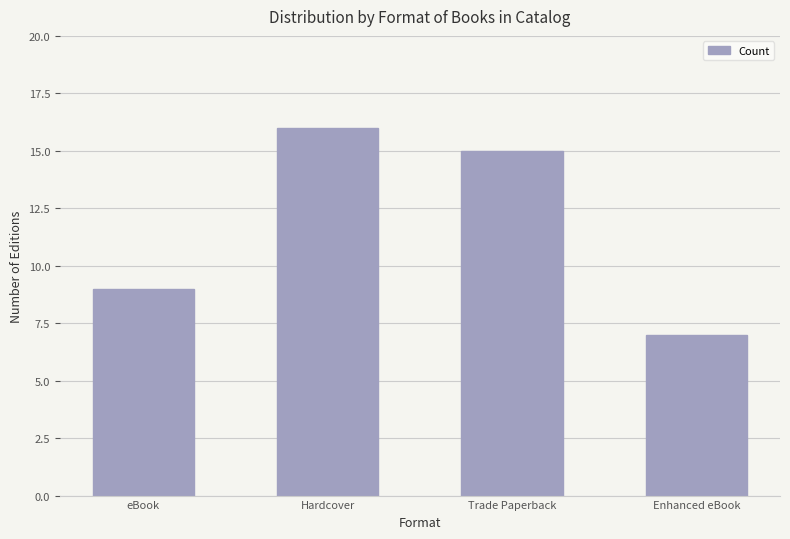

What position from the left is Trade Paperback?

3